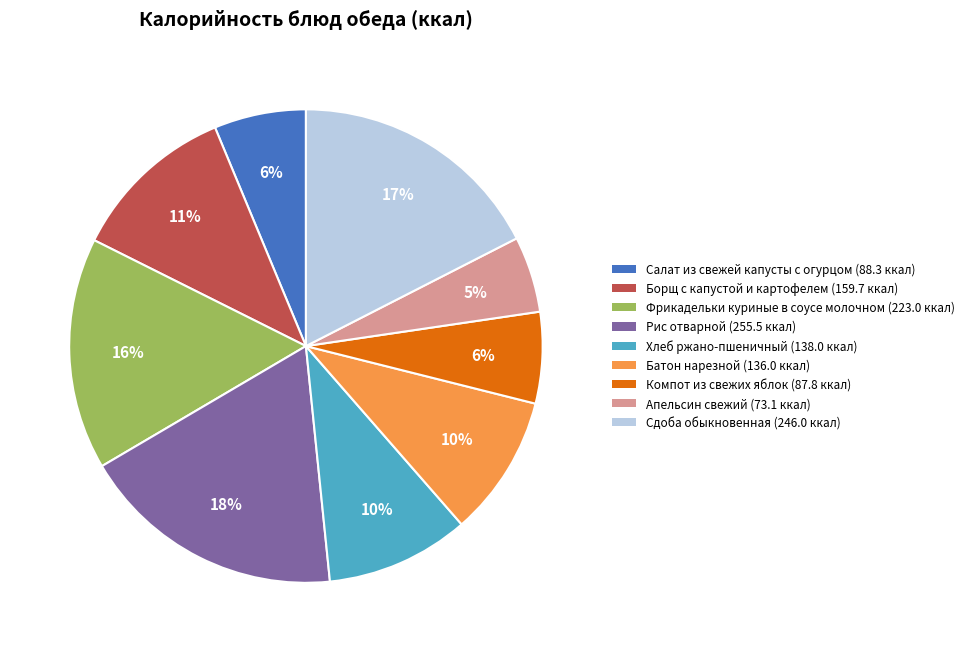

What percentage is the Компот из свежих яблок slice, to the nearest percent?

6%